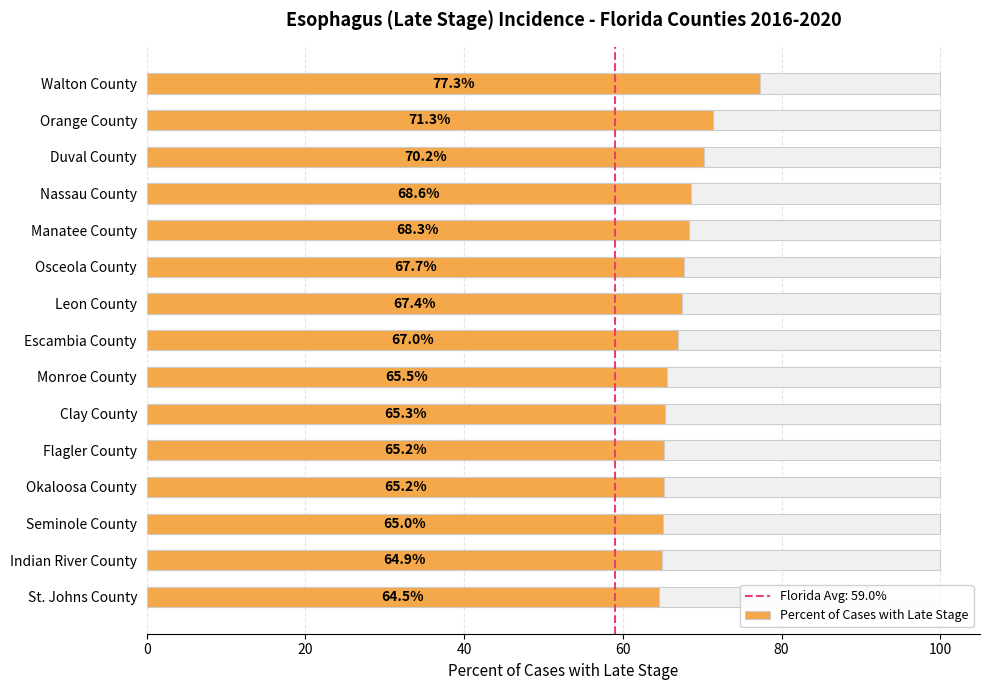

How many values are below 67?

7